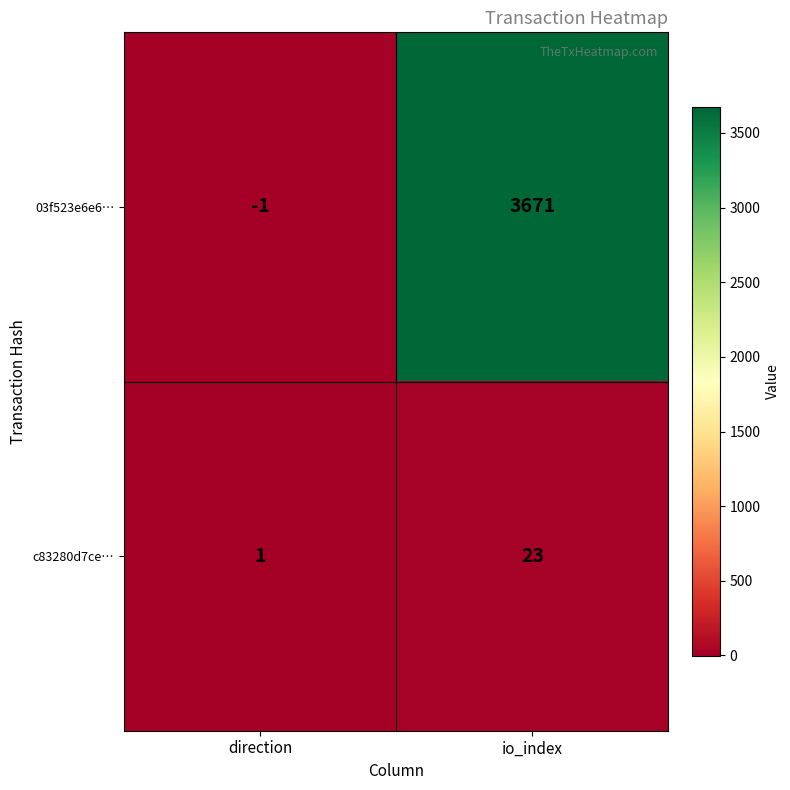

What is the difference between the highest and lowest values at io_index?

3648